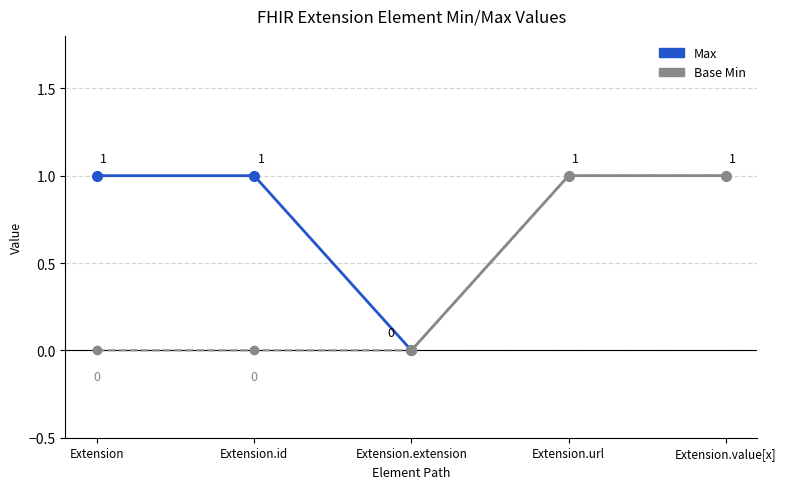

The value at Extension is 0. True or false?

True